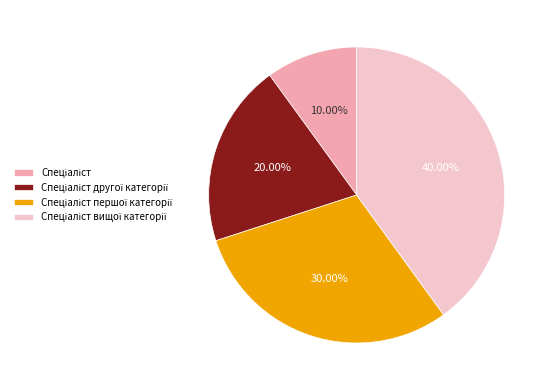

Is there a majority slice in this chart?

No